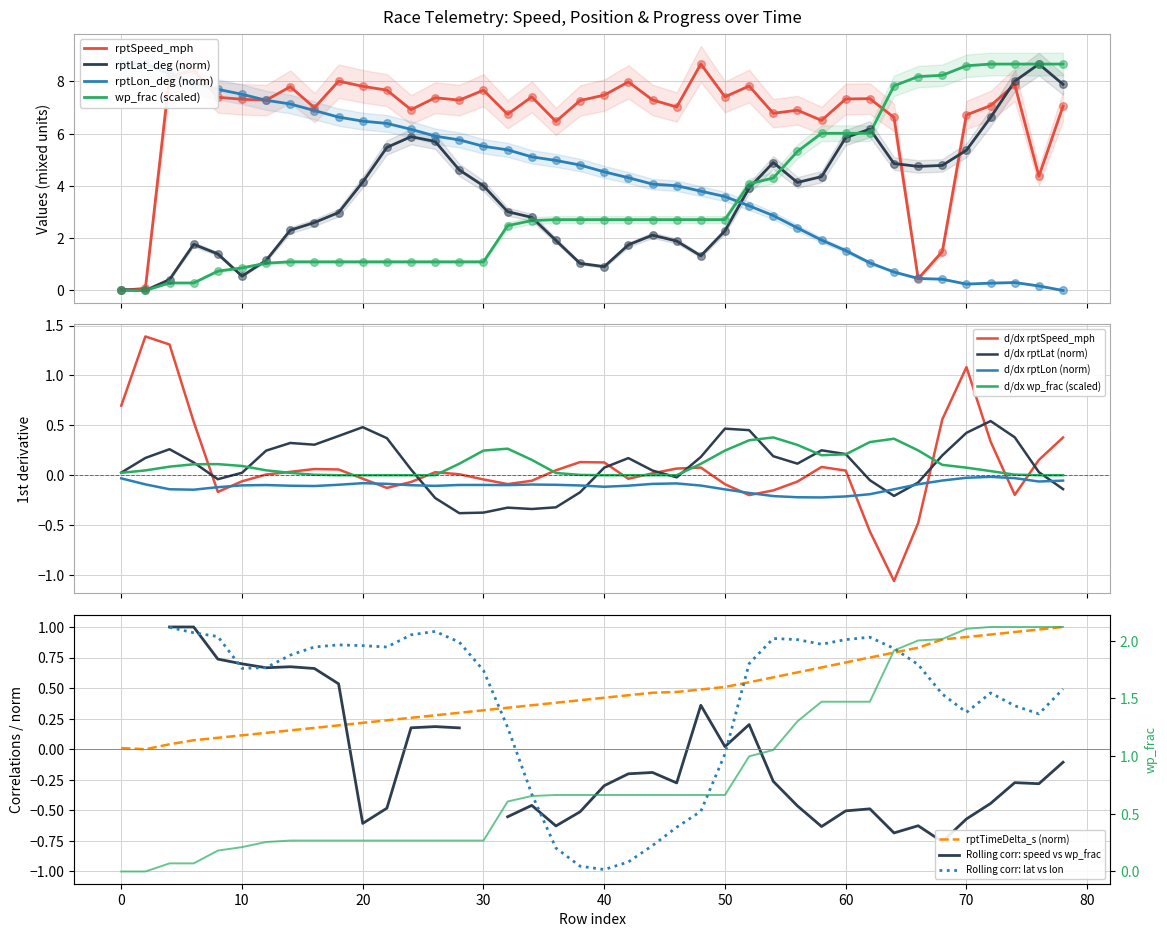

What is the total value across all series at 74?

25.8